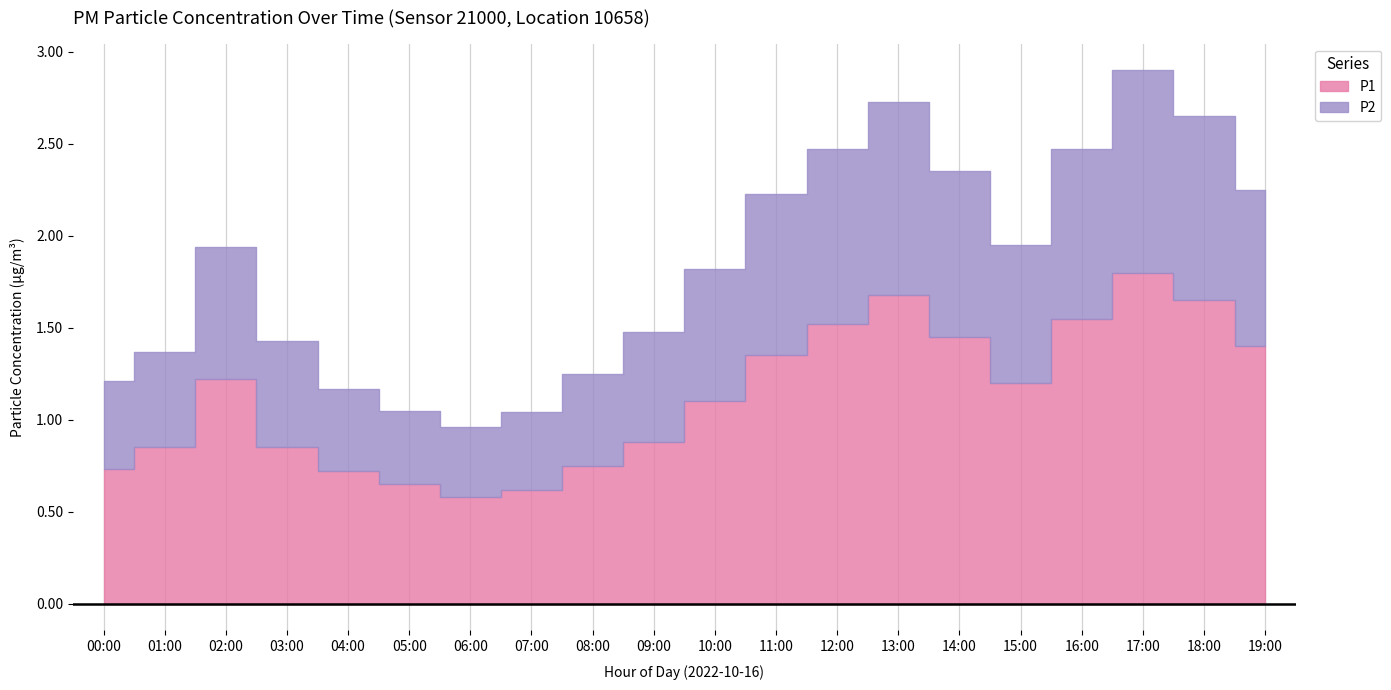

Reading left to right, transcribe all the data shown in this chart.

P1: 0.7	0.8	1.2	0.8	0.7	0.7	0.6	0.6	0.8	0.9	1.1	1.4	1.5	1.7	1.4	1.2	1.6	1.8	1.6	1.4
P2: 0.5	0.5	0.7	0.6	0.5	0.4	0.4	0.4	0.5	0.6	0.7	0.9	0.9	1.1	0.9	0.8	0.9	1.1	1.0	0.8